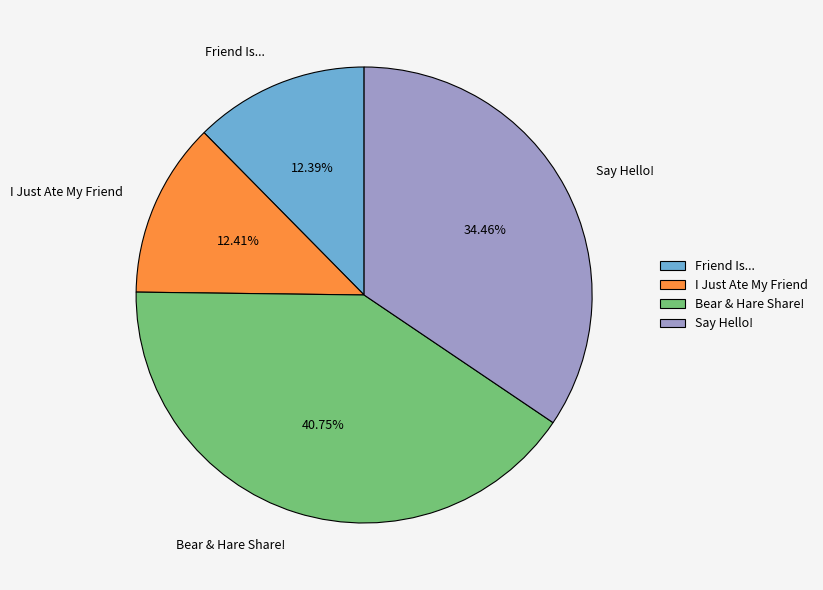

True or false: I Just Ate My Friend accounts for 12% of the total.

True